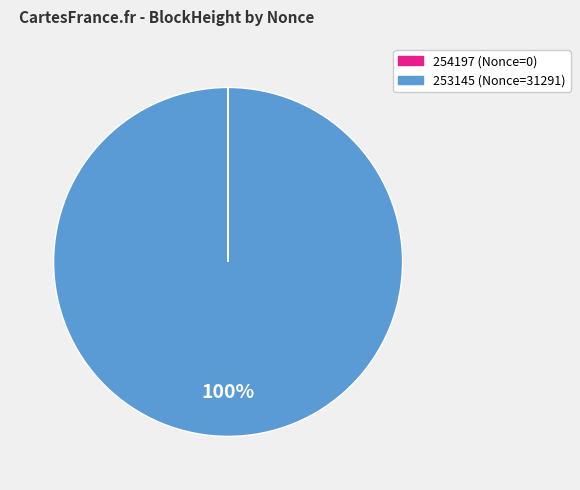

To the nearest percent, what is the average slice percentage?

50%